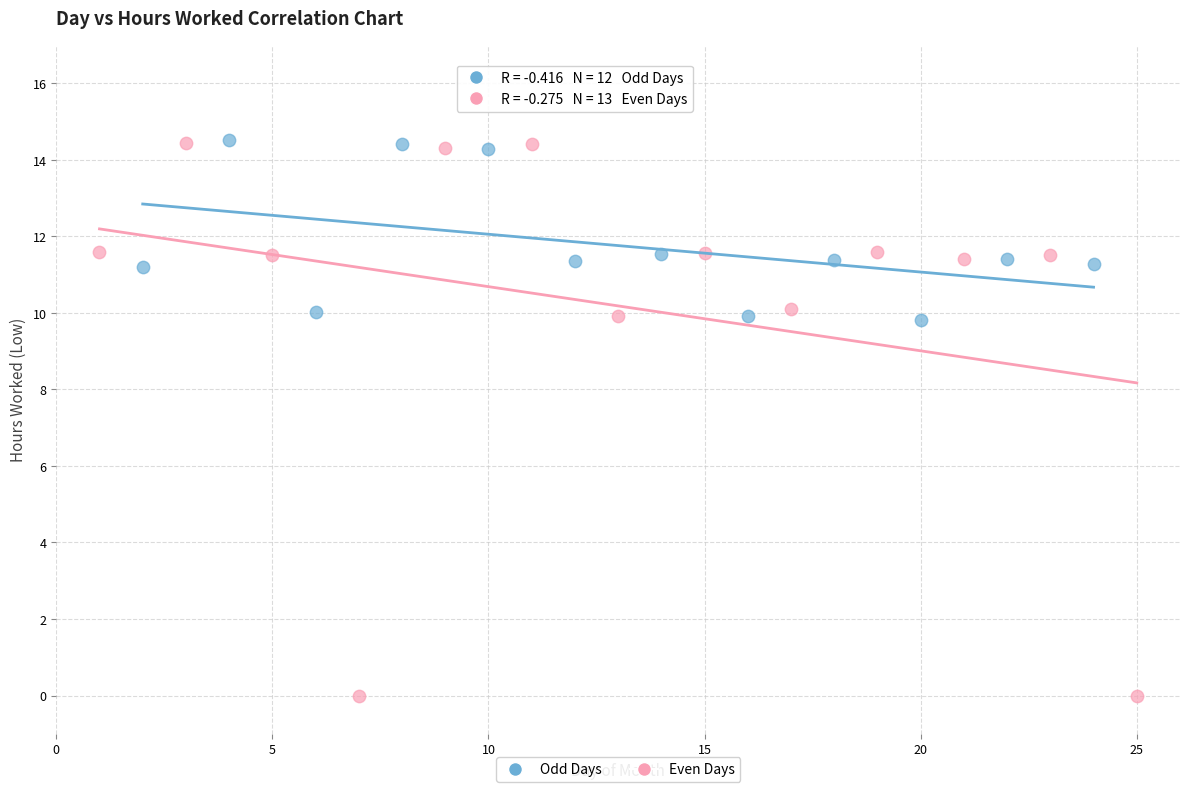

Which series contains the lowest Y value?

Even Days